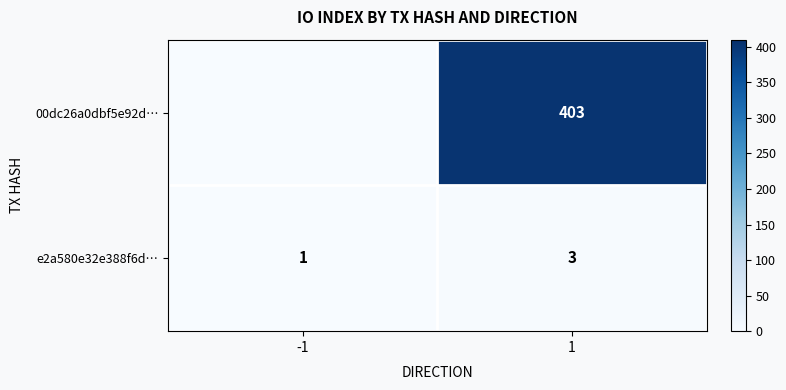

Count the number of categories in the chart.

2